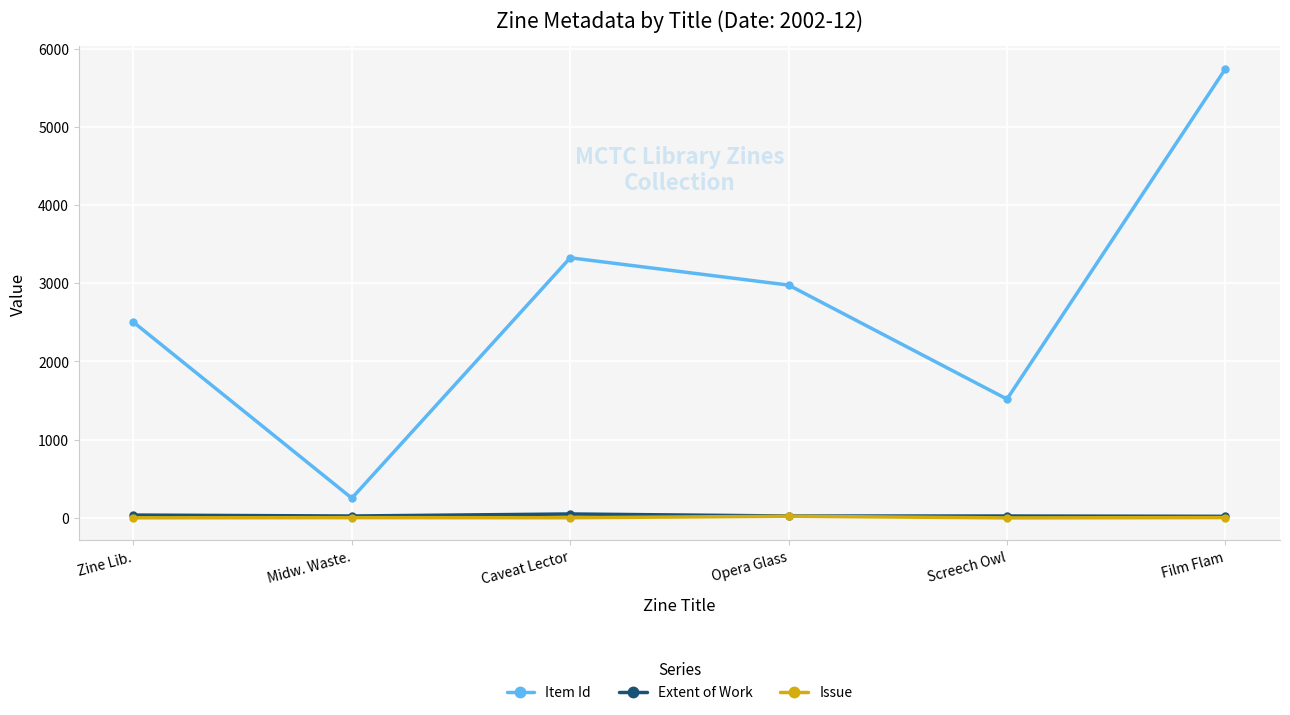

The Item Id series shows 2258 at Caveat Lector. True or false?

False